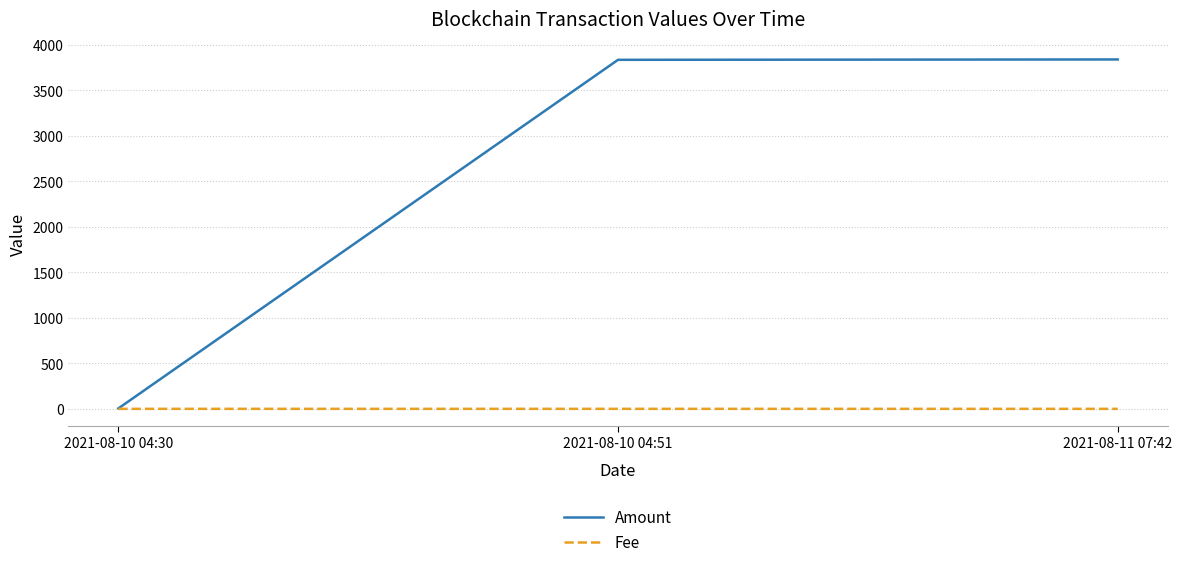

Which series has the widest spread of values?

Amount